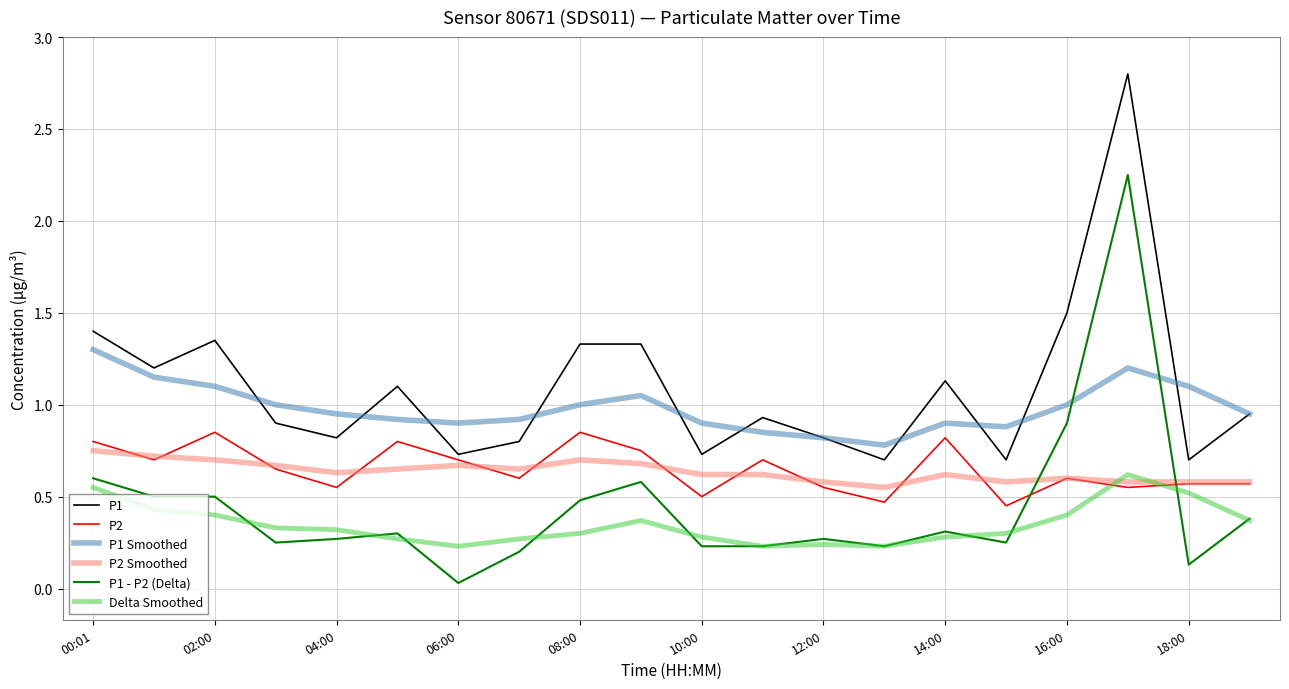

At how many categories does at least one series exceed 2?

1